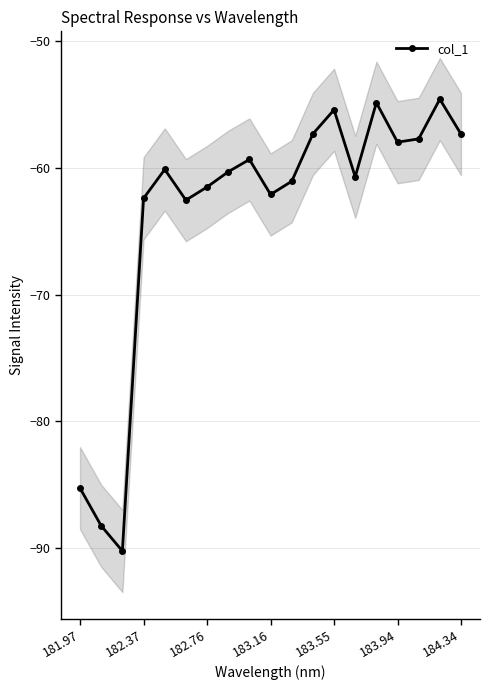

How many data points does each series have?

19